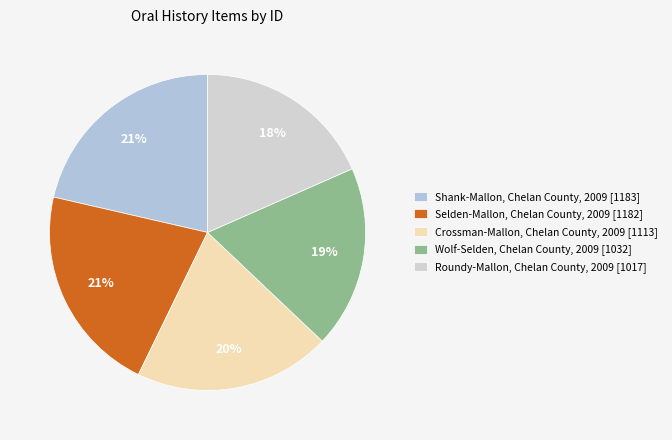

Approximately how many times larger is the value at Shank-Mallon, Chelan County, 2009 compared to Crossman-Mallon, Chelan County, 2009?

1.1